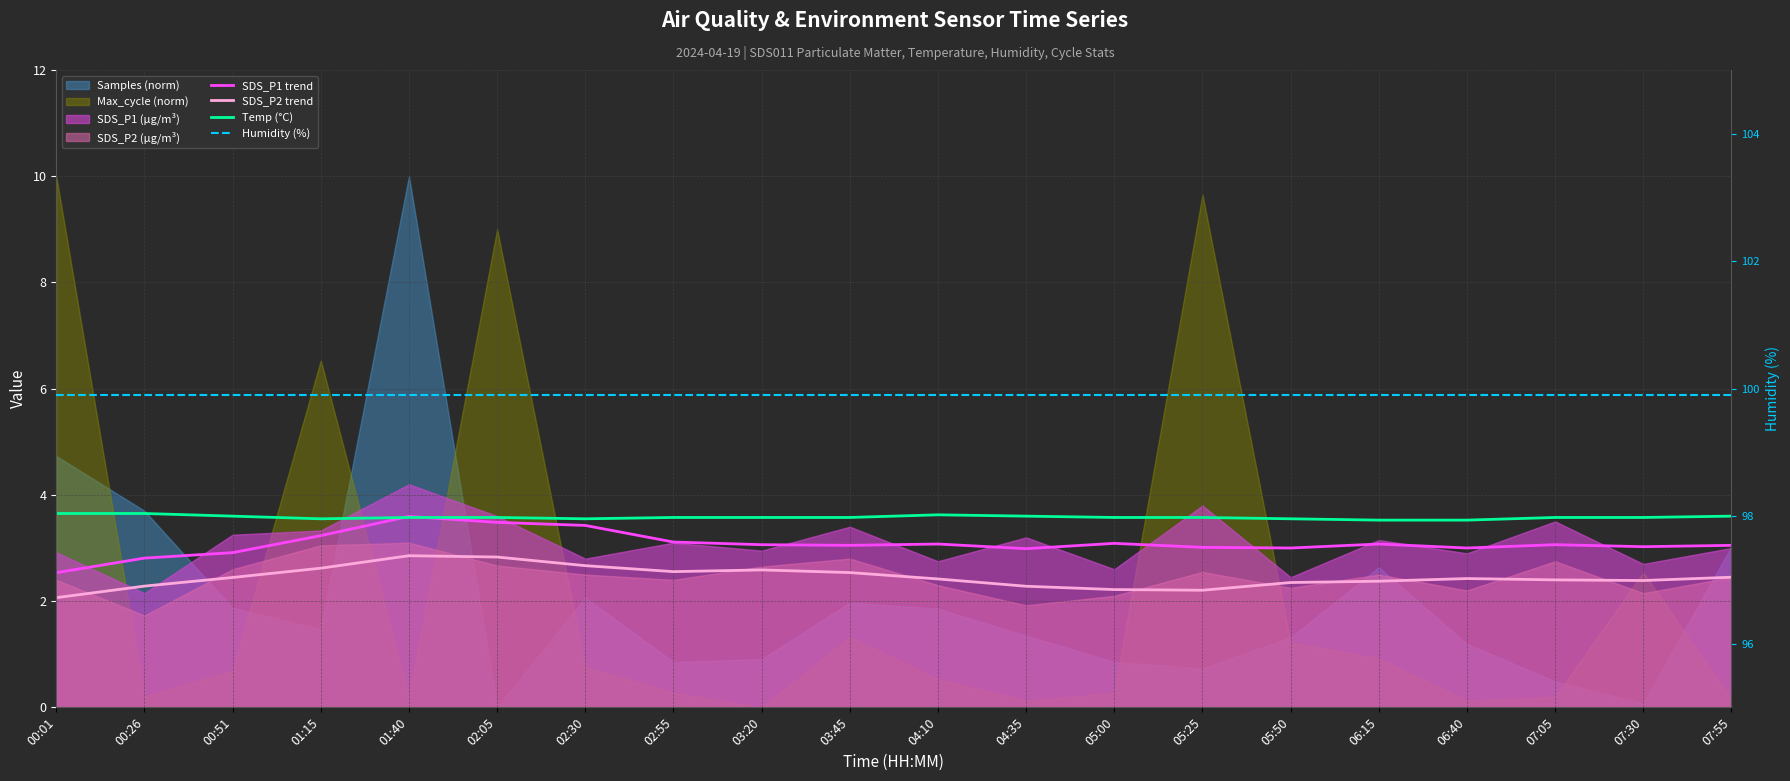

At how many categories does at least one series exceed 72?

20